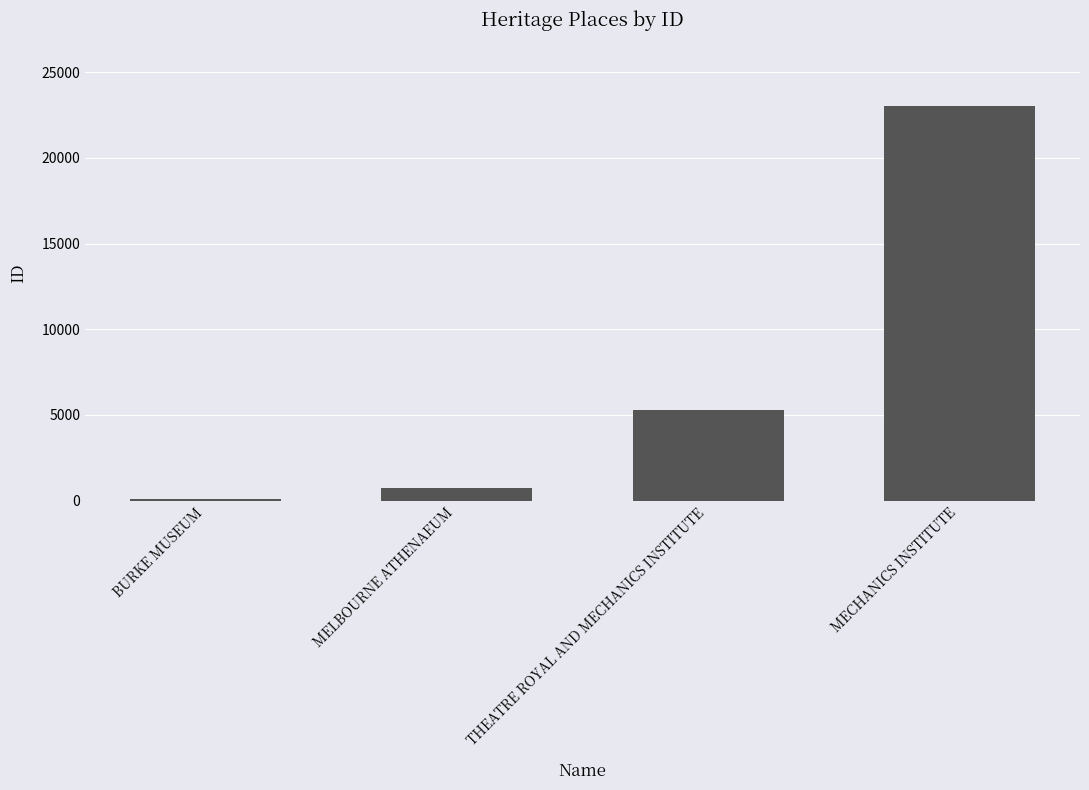

How many series are shown in this chart?

1